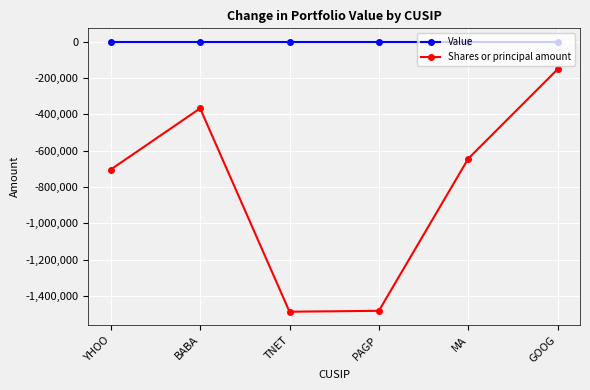

Rank the series by their maximum value, from lowest to highest.

Shares or principal amount, Value